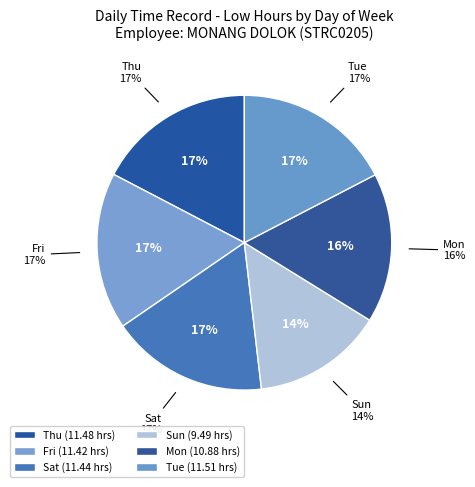

What is the change in value from Fri to Mon?

-0.5